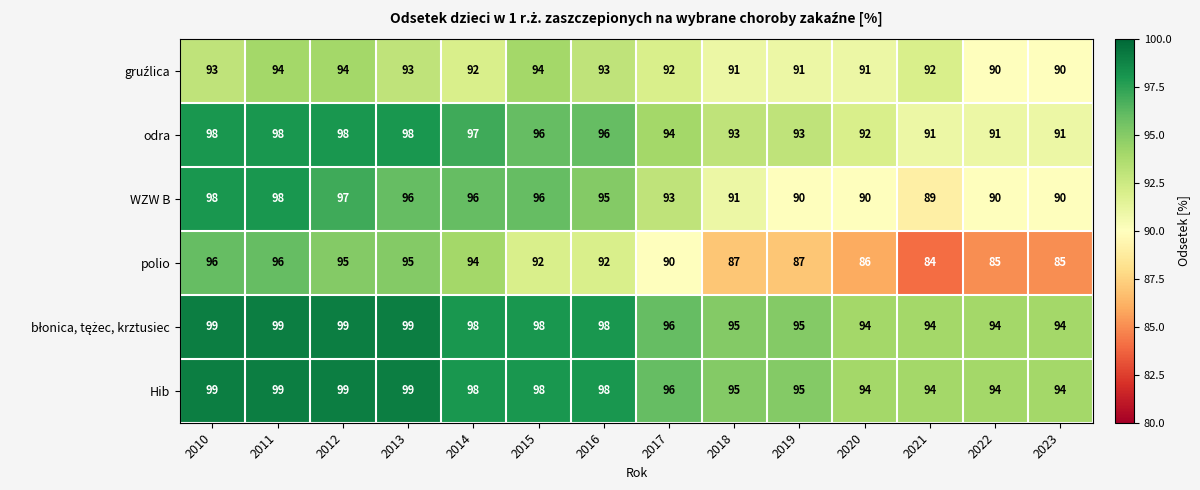

How many categories are shown in the chart?

14